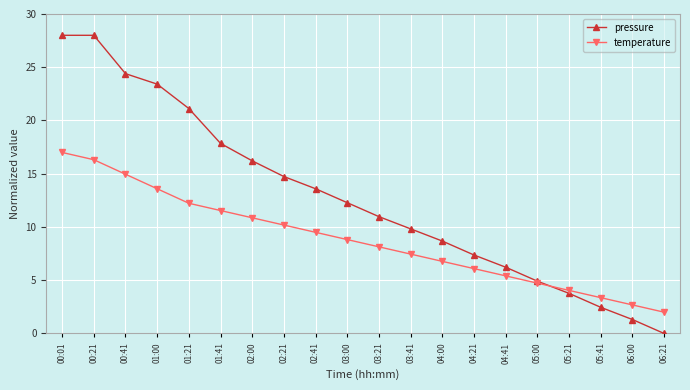

Is the value of temperature at 06:21 greater than the value of pressure at 01:00?

No